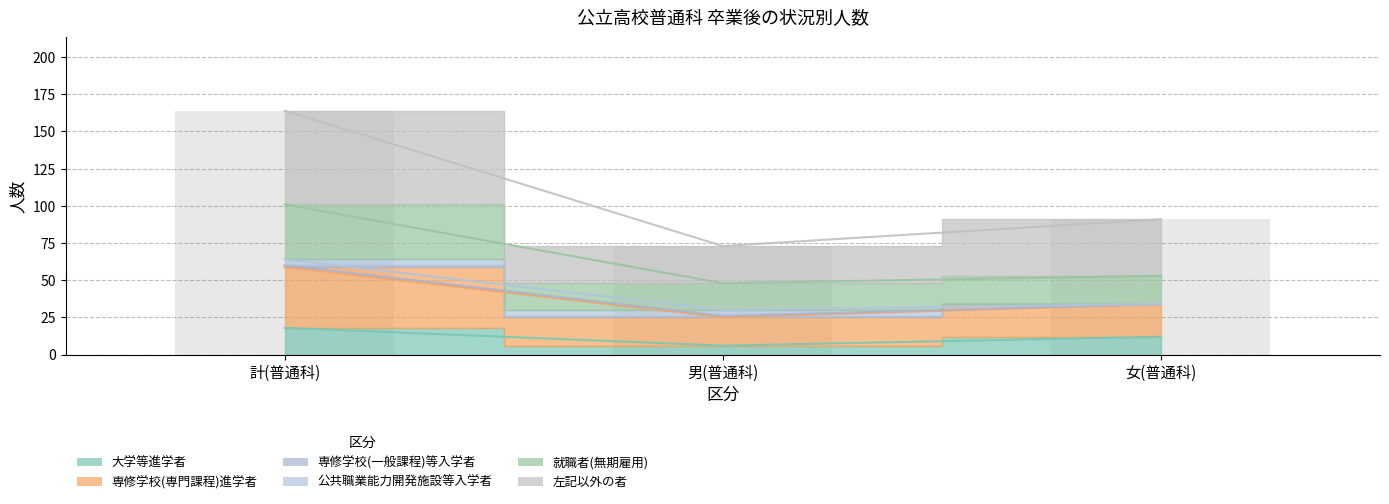

What is the label of the 1st bar from the right?

女(普通科)